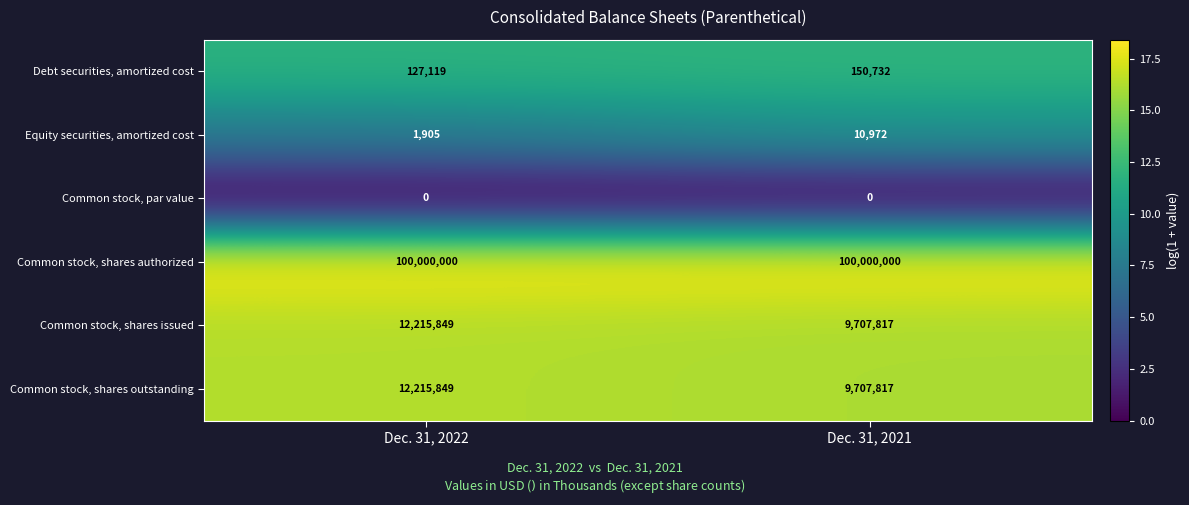

List the labels in order of Common stock, shares outstanding value, largest first.

Dec. 31, 2022, Dec. 31, 2021